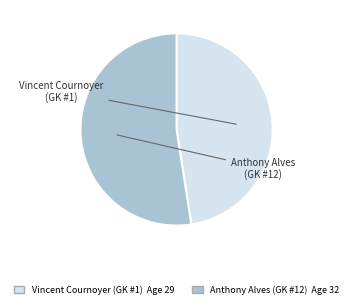

Which slice is the smallest?

Vincent Cournoyer (GK #1)